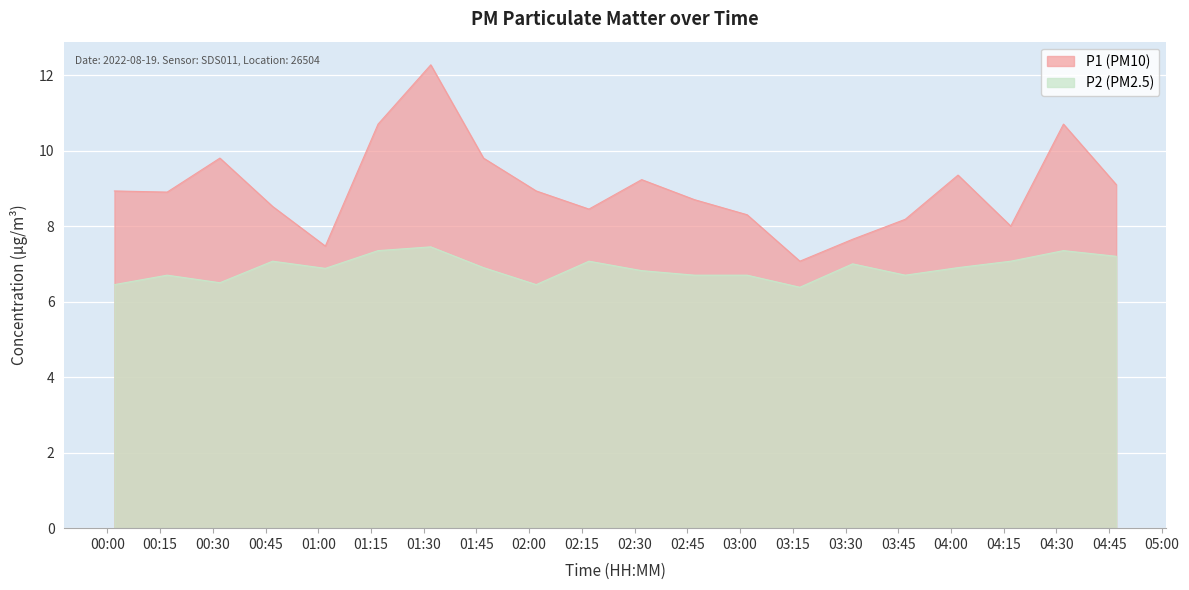

Reading right to left, extract all data points from this chart.

P1: 04:47=9.1	04:32=10.7	04:17=8.0	04:02=9.3	03:47=8.2	03:32=7.7	03:17=7.1	03:02=8.3	02:47=8.7	02:32=9.2	02:17=8.4	02:02=8.9	01:47=9.8	01:32=12.3	01:17=10.7	01:02=7.5	00:47=8.5	00:32=9.8	00:17=8.9	00:02=8.9
P2: 04:47=7.2	04:32=7.3	04:17=7.1	04:02=6.9	03:47=6.7	03:32=7.0	03:17=6.4	03:02=6.7	02:47=6.7	02:32=6.8	02:17=7.1	02:02=6.5	01:47=6.9	01:32=7.5	01:17=7.3	01:02=6.9	00:47=7.1	00:32=6.5	00:17=6.7	00:02=6.5